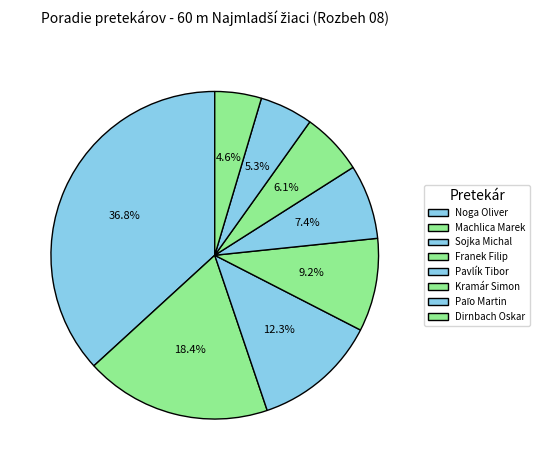

Count the number of slices in the pie.

8